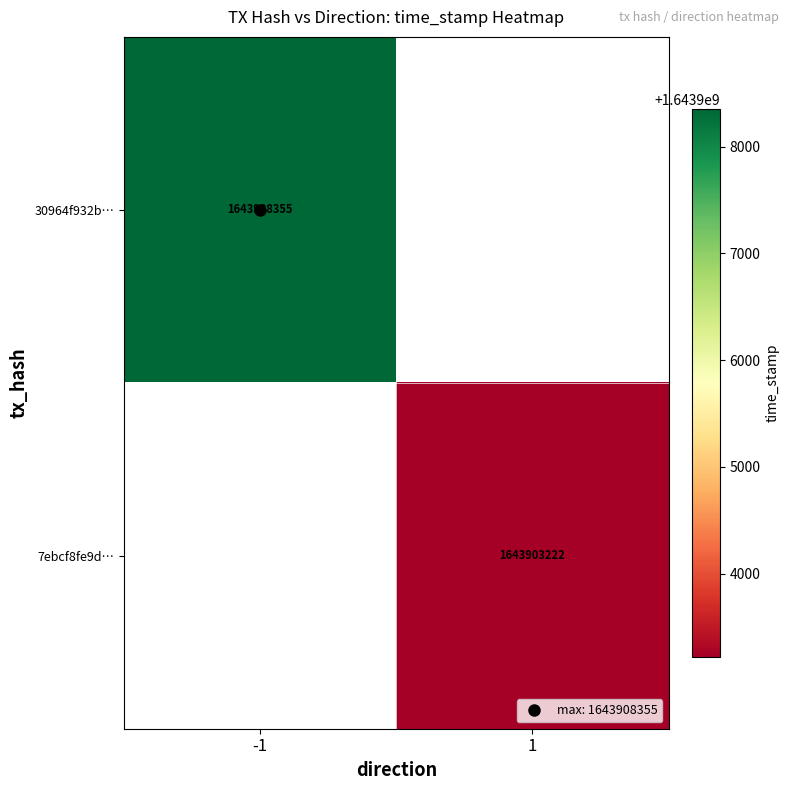

At which label is 30964f932b… closest to 1643908355?

-1